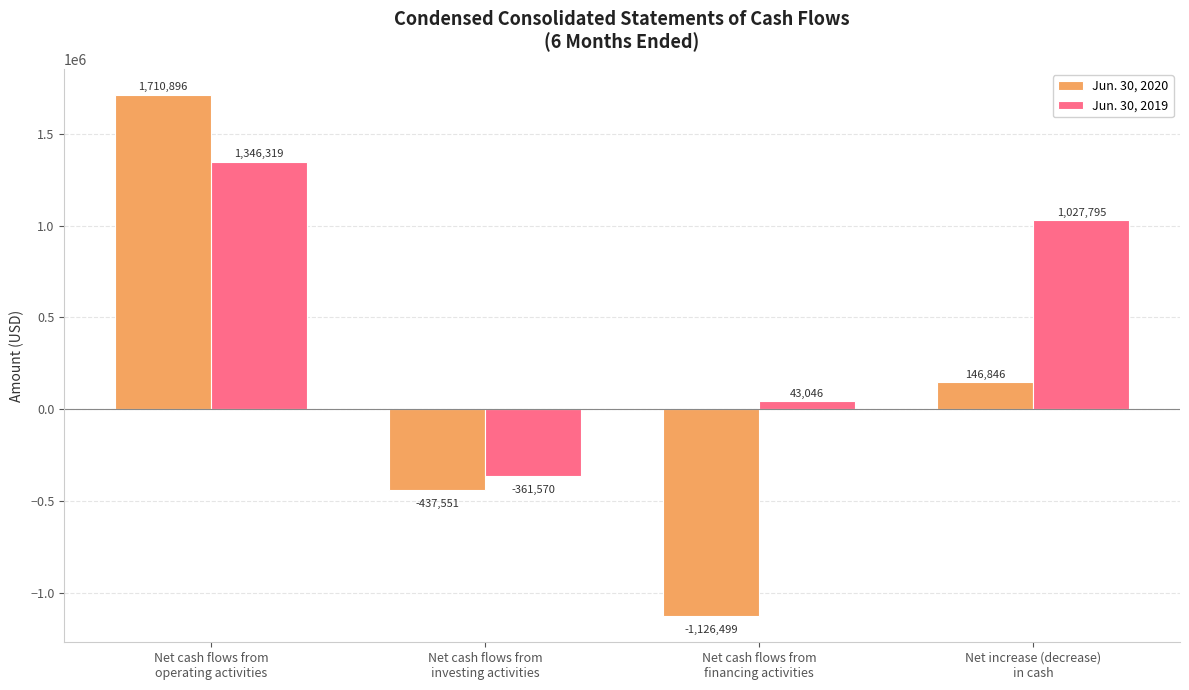

What is the sum of the Jun. 30, 2019 values at Net cash flows from
investing activities and Net cash flows from
operating activities?

984749